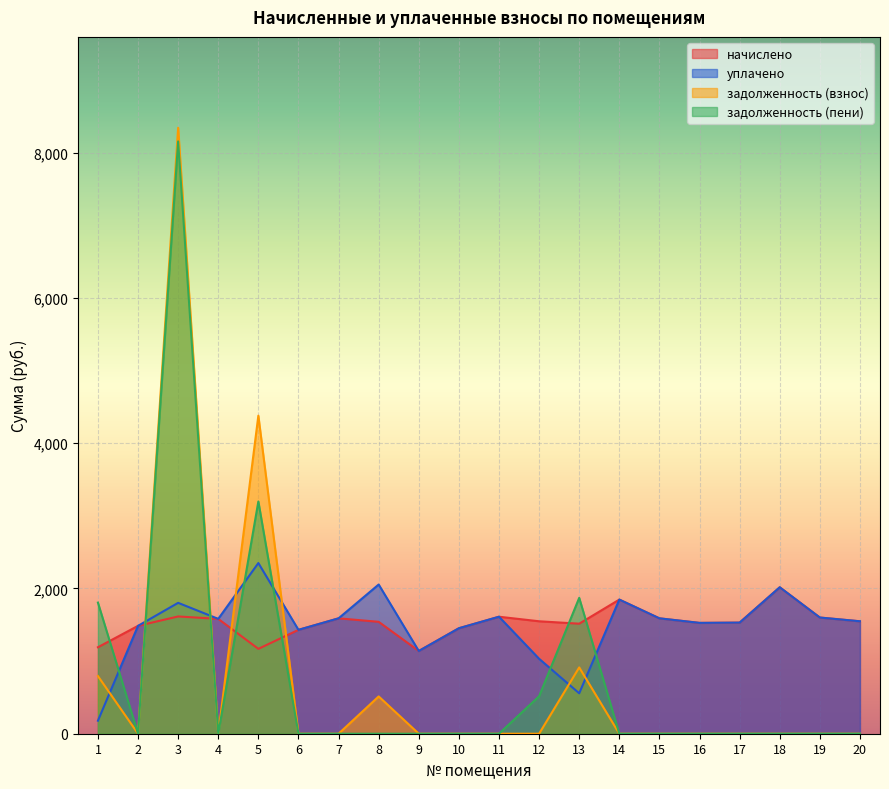

What is the total value across all series at 3?

19919.5